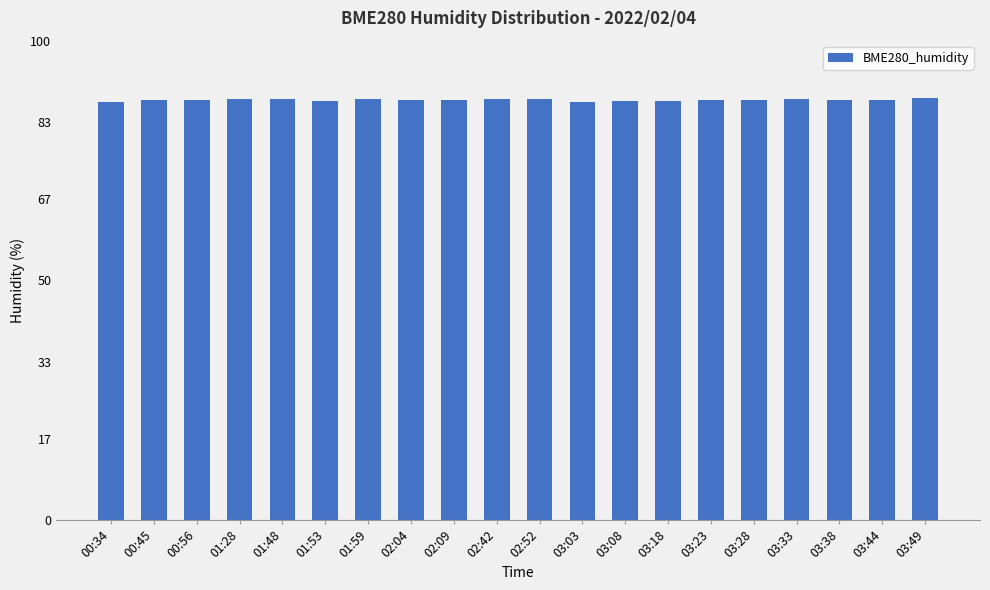

True or false: the data shows 87.5 at 03:38.

True